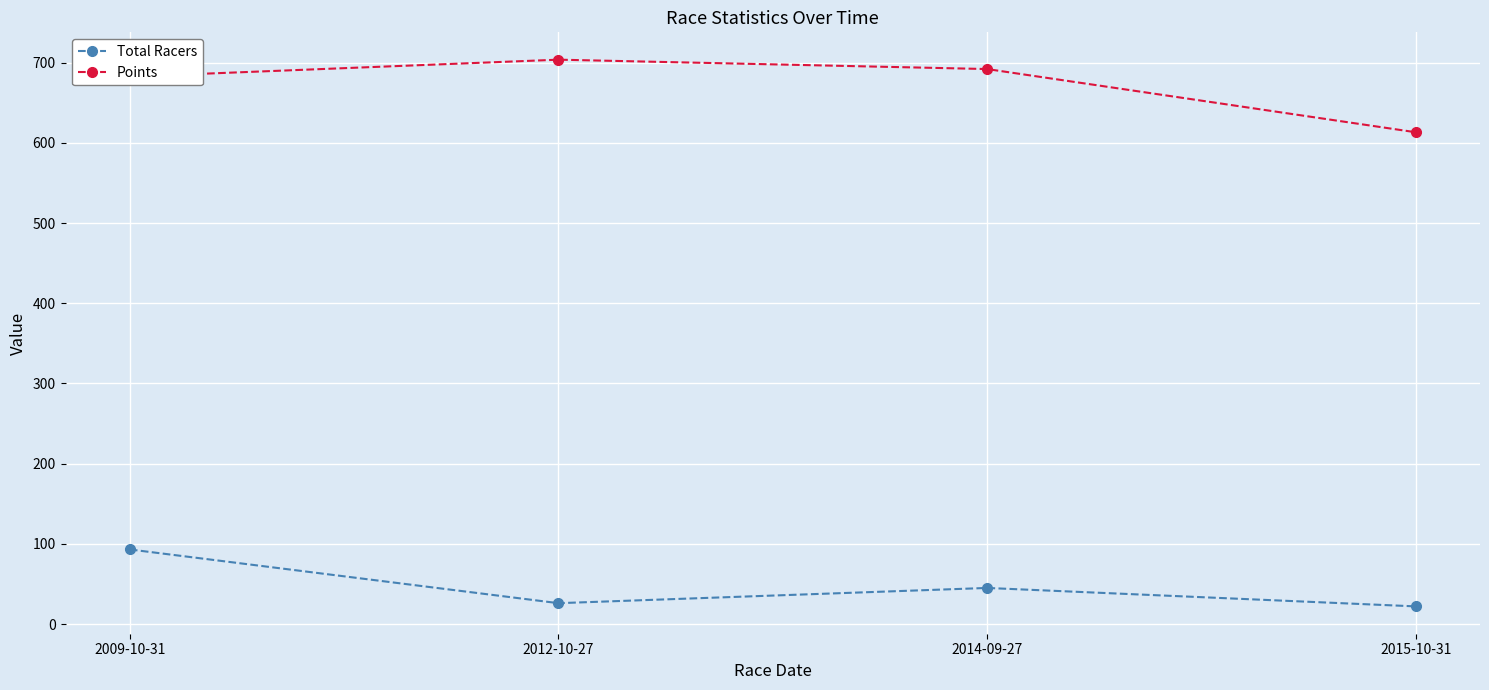

What position from the right is 2009-10-31?

4